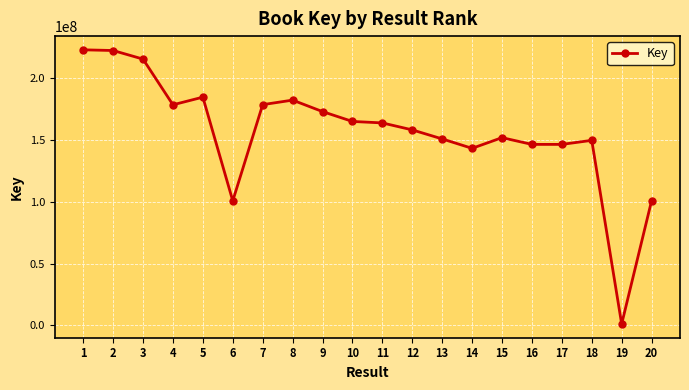

The chart shows a value of 164889795 at 10. True or false?

True